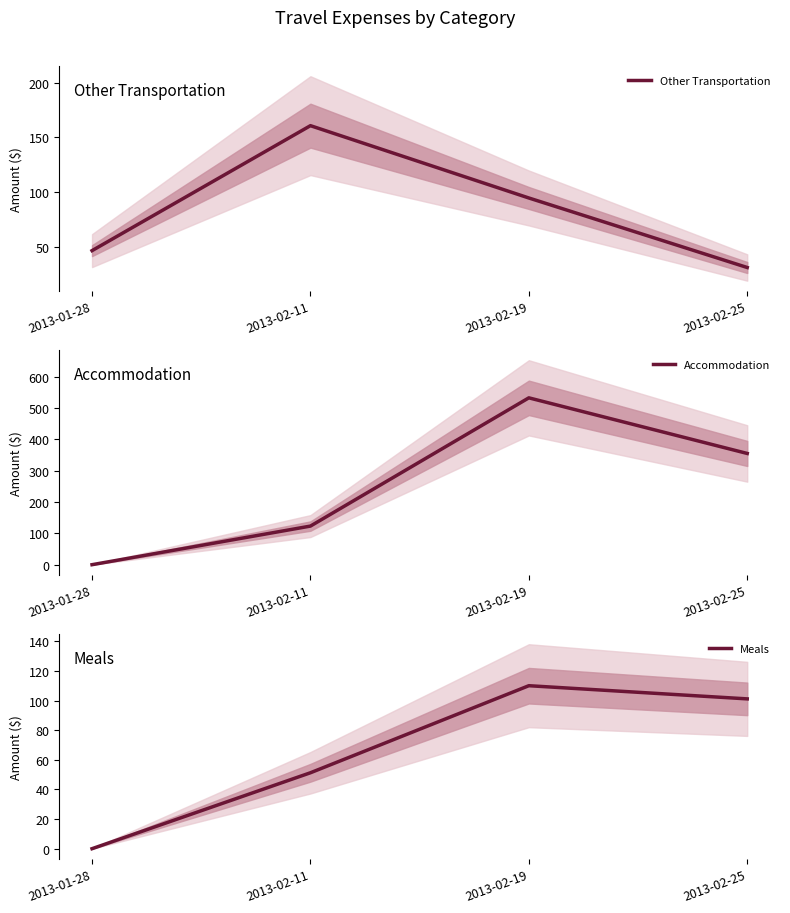

Between which two adjacent categories do Accommodation and Other Transportation first intersect?

2013-02-11 and 2013-02-19